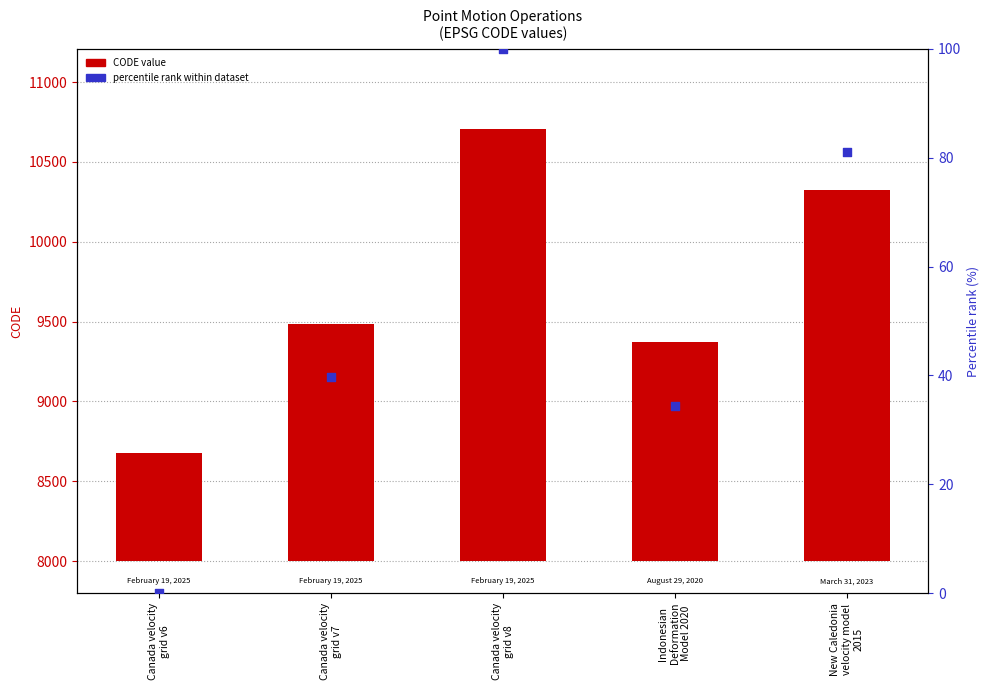

Which series has the largest total across all categories?

CODE value